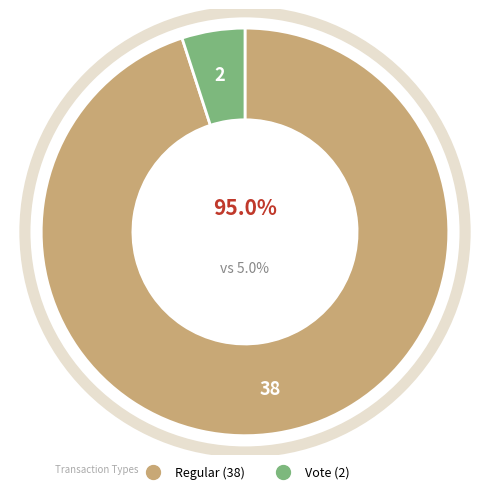

What is the change in value from Regular (38) to Vote (2)?

-36